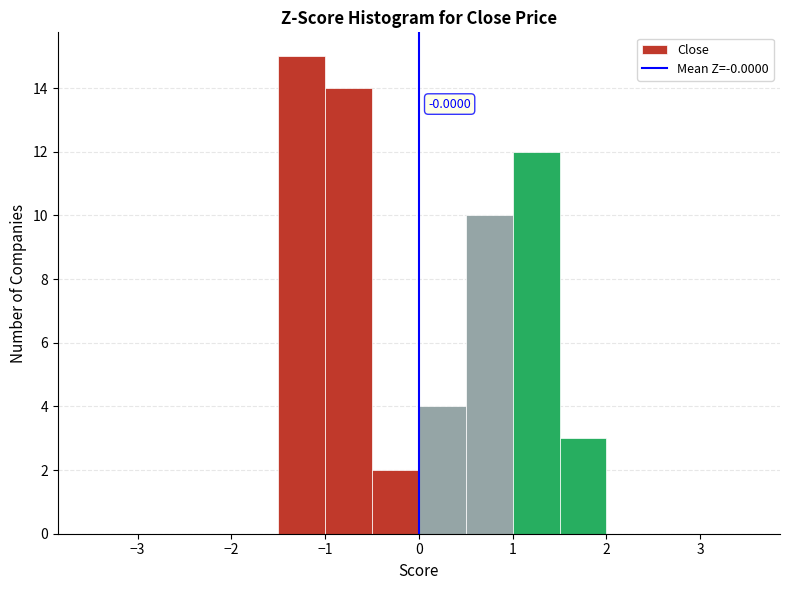

Over which range of the x-axis is the bar tallest?

-1.5 to -1.0